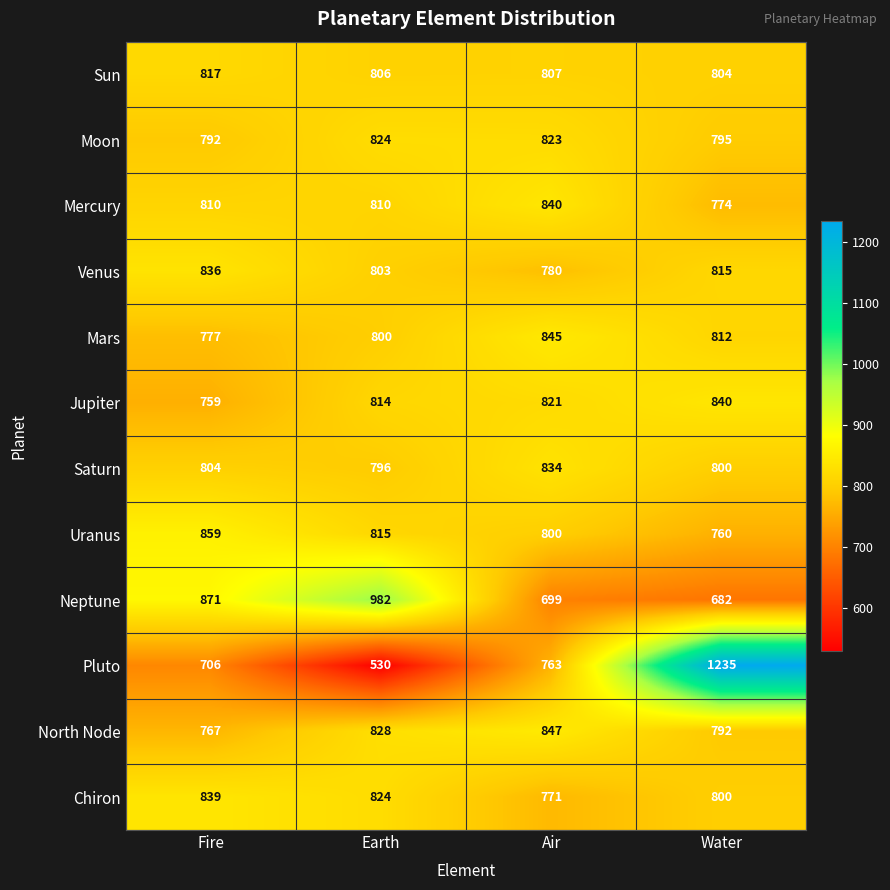

Is it true that Moon equals 823 at Air?

True